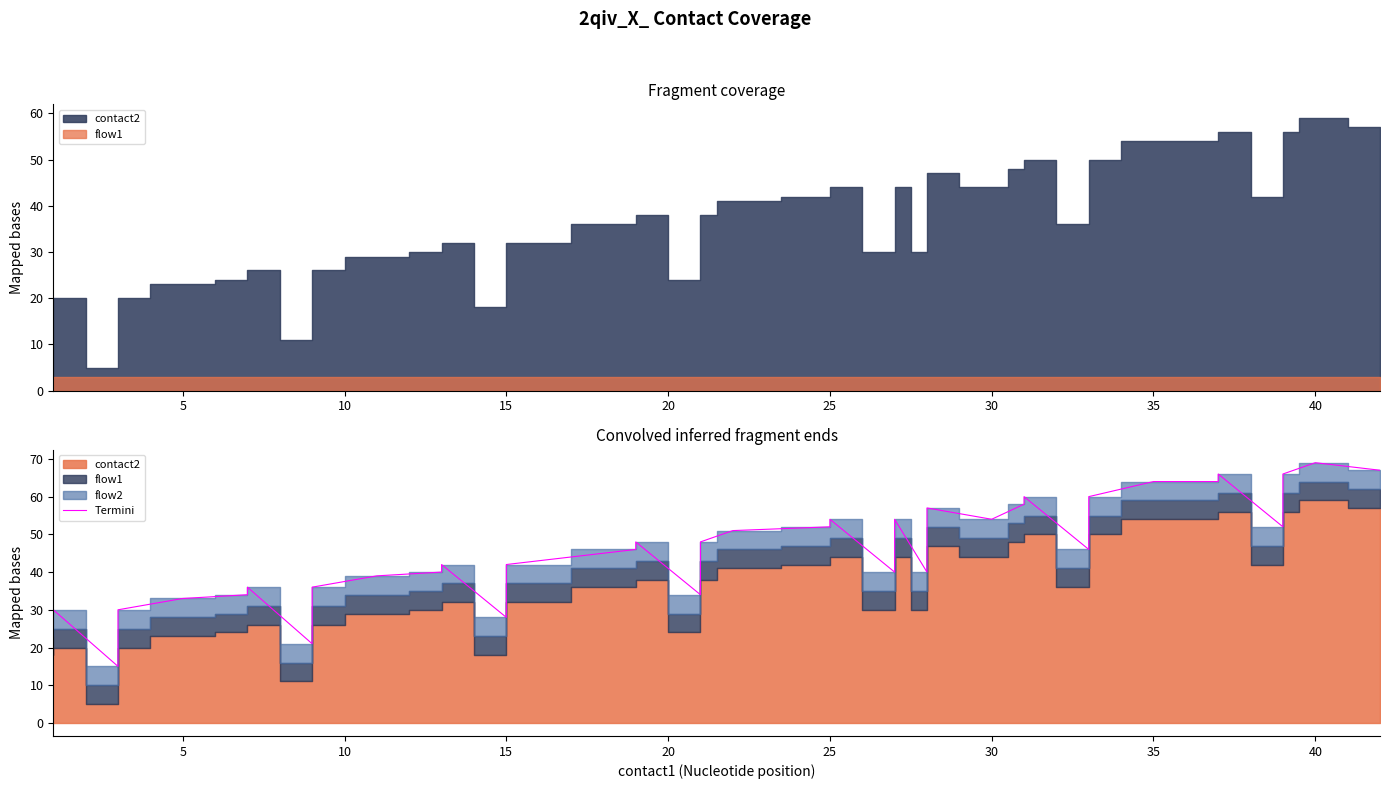

Reading left to right, what are all the values shown in this chart?

28	30	15	16	30	33	34	36	21	22	36	39	40	42	28	42	46	48	34	48	51	52	54	40	54	40	57	54	58	60	46	60	64	64	65	66	52	66	69	67